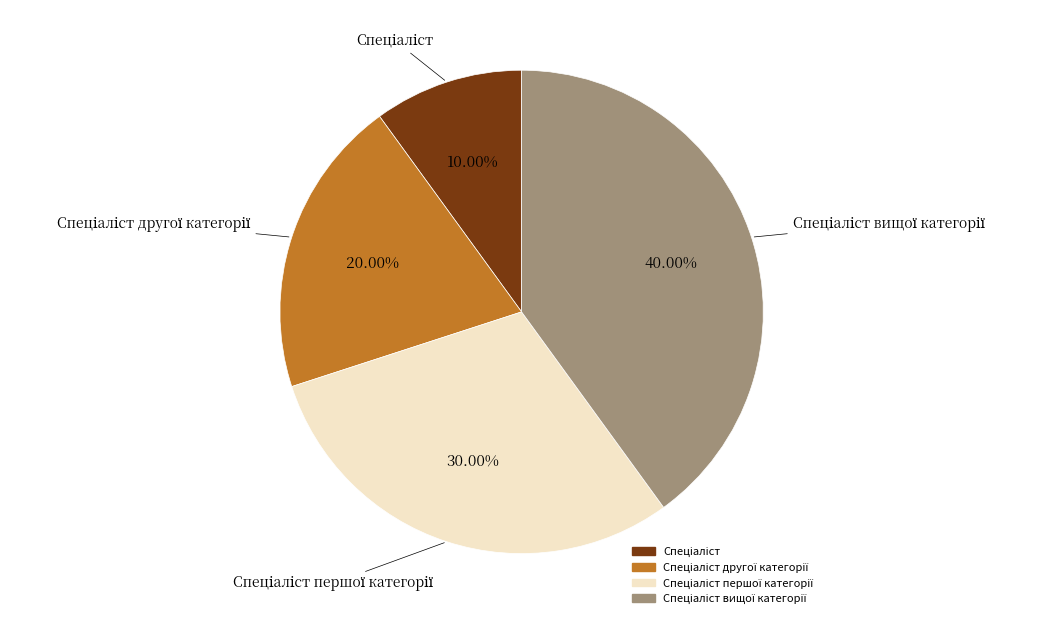

Is there any slice that represents more than half of the pie?

No